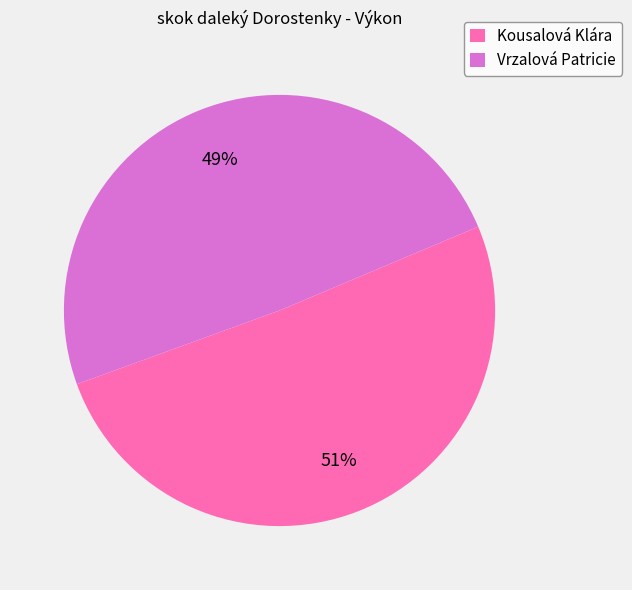

Rank the categories by value from lowest to highest.

Vrzalová Patricie, Kousalová Klára